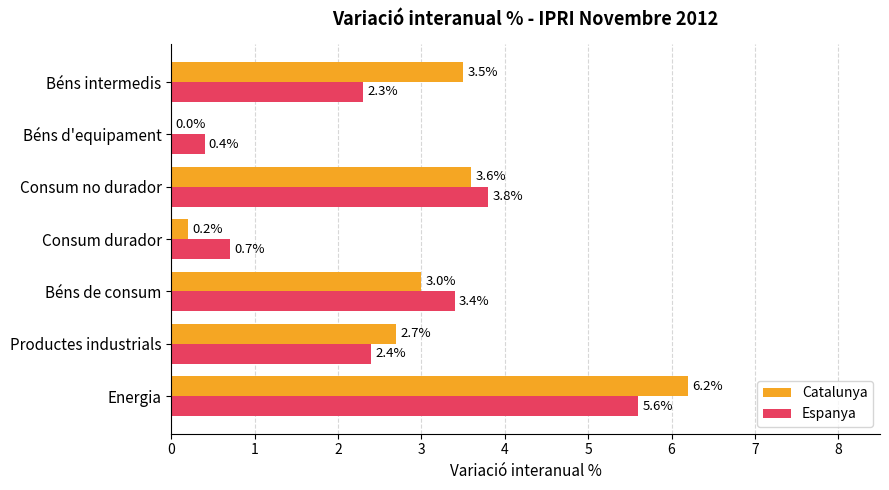

What is the sum of all Espanya values?

18.6